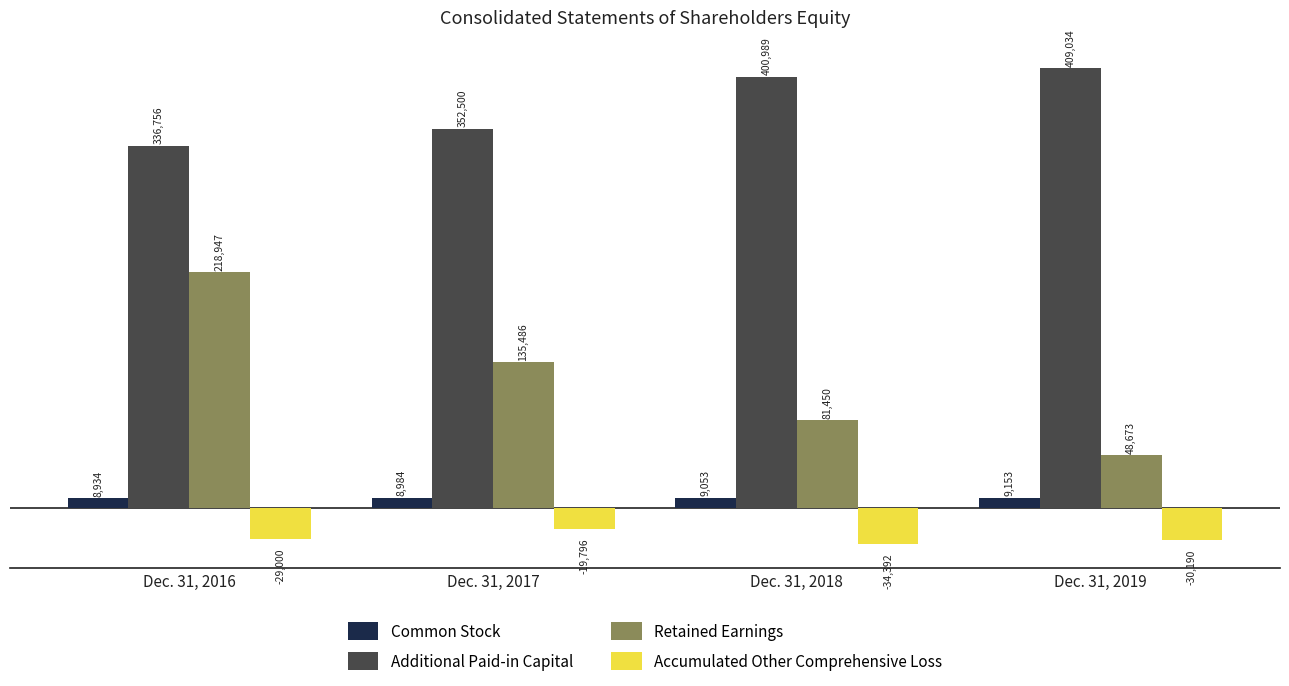

Which series has the widest spread of values?

Retained Earnings